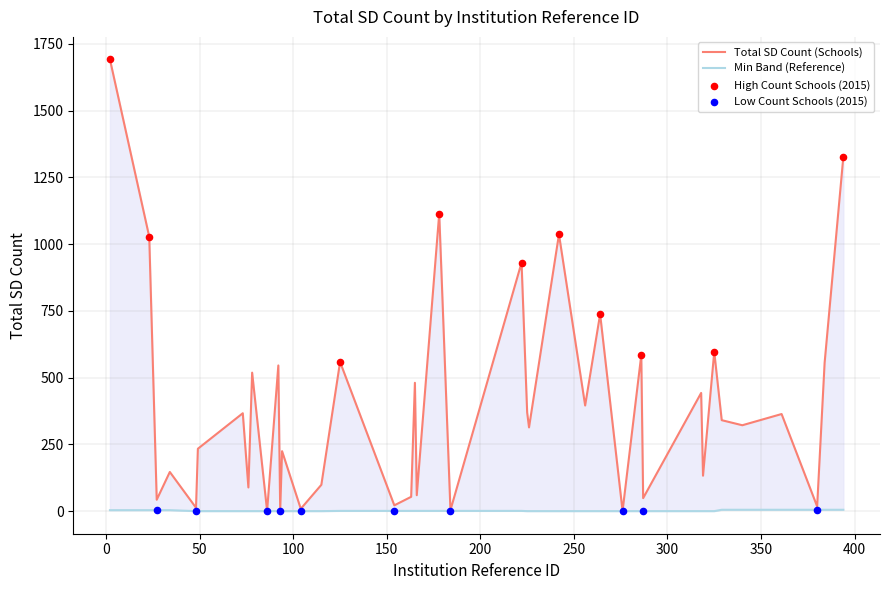

Which has a higher value, 178 or 163?

178